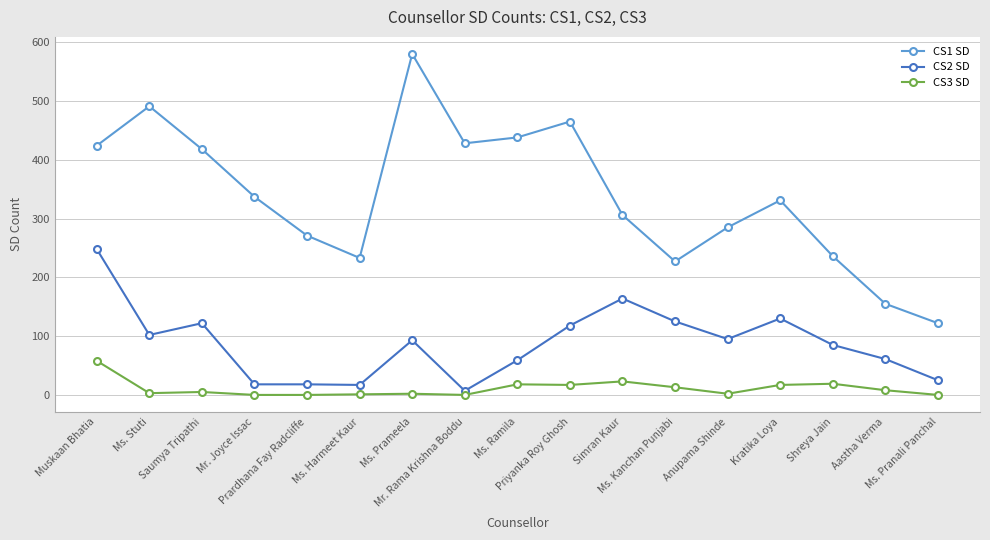

True or false: CS1 SD and CS3 SD cross at least once.

False